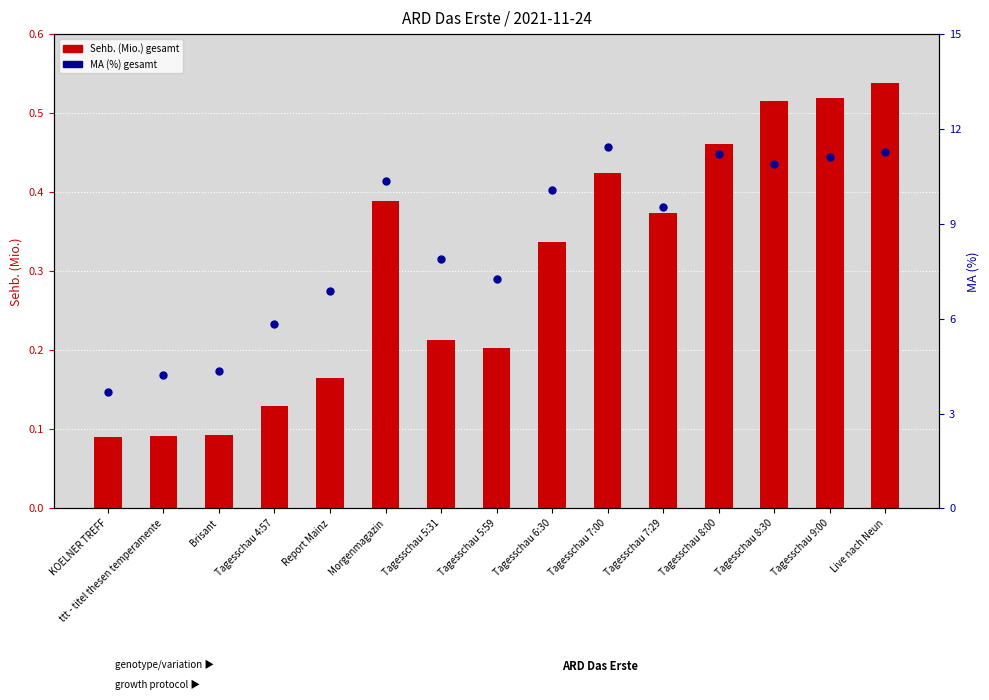

Is the value of MA (%) gesamt at Brisant greater than the value of Sehb. (Mio.) gesamt at Tagesschau 7:00?

Yes